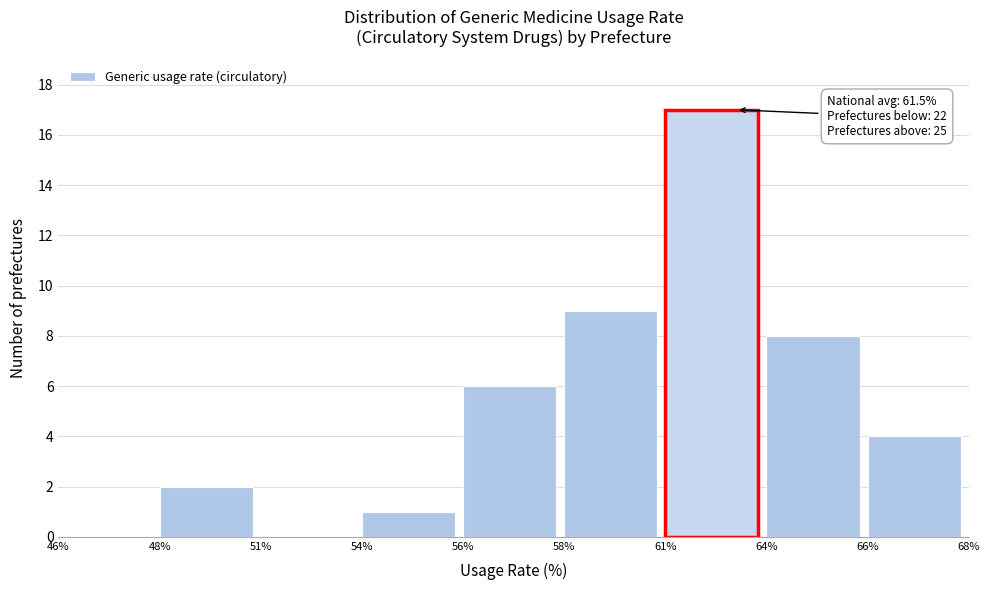

Reading left to right, extract all data points from this chart.

46%=0	48%=2	51%=0	54%=1	56%=6	58%=9	61%=17	64%=8	66%=4